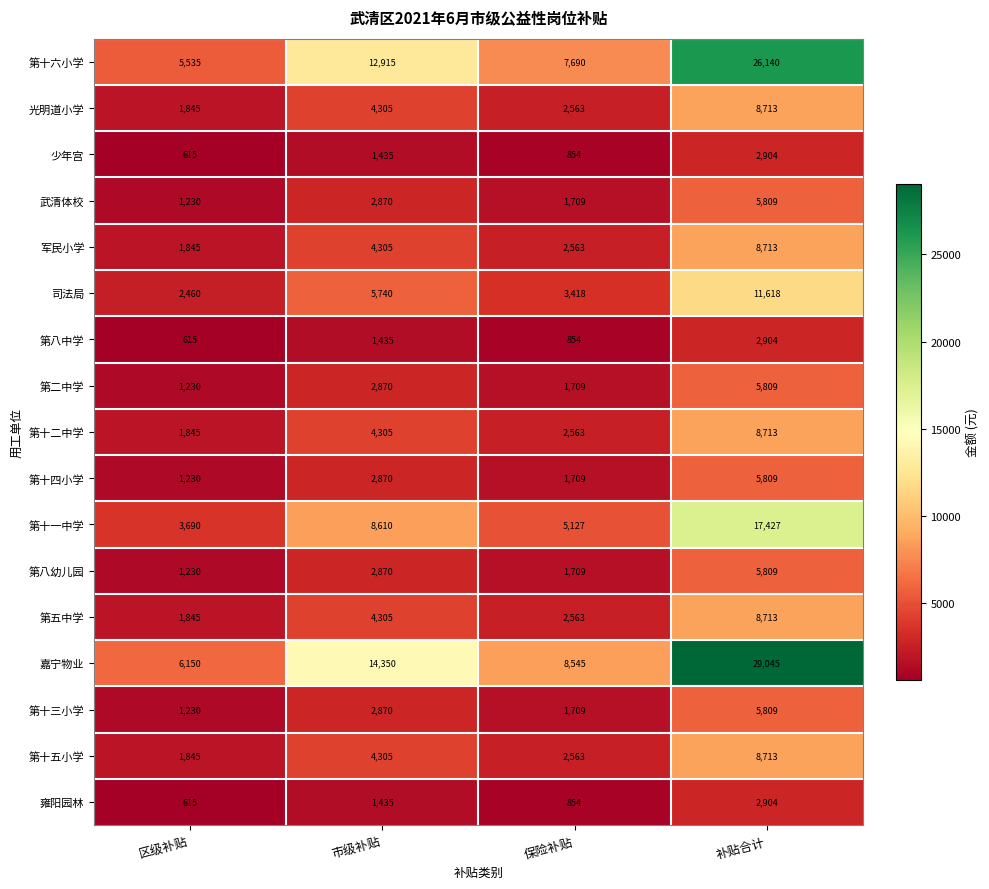

What is the highest value of the 武清体校 series?

5809